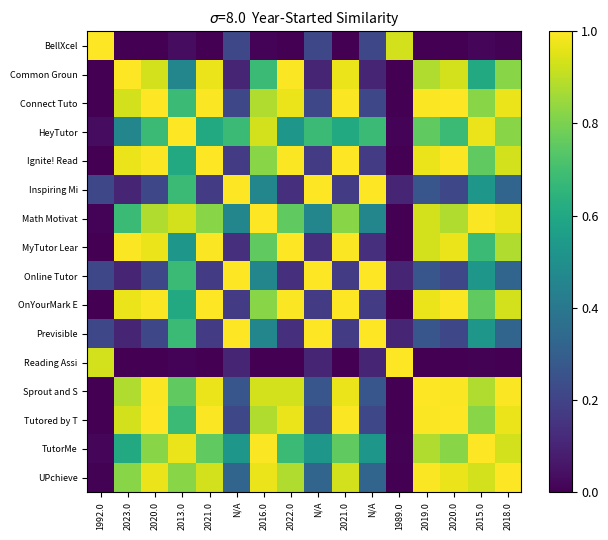

Reading left to right, extract all data points from this chart.

BellXcel: 1992.0=1.0	2023.0=0.0	2020.0=0.0	2013.0=0.0	2021.0=0.0	N/A=0.2	2016.0=0.0	2022.0=0.0	N/A=0.2	2021.0=0.0	N/A=0.2	1989.0=0.9	2019.0=0.0	2020.0=0.0	2015.0=0.0	2018.0=0.0
Common Groun: 1992.0=0.0	2023.0=1.0	2020.0=0.9	2013.0=0.5	2021.0=1.0	N/A=0.1	2016.0=0.7	2022.0=1.0	N/A=0.1	2021.0=1.0	N/A=0.1	1989.0=0.0	2019.0=0.9	2020.0=0.9	2015.0=0.6	2018.0=0.8
Connect Tuto: 1992.0=0.0	2023.0=0.9	2020.0=1.0	2013.0=0.7	2021.0=1.0	N/A=0.2	2016.0=0.9	2022.0=1.0	N/A=0.2	2021.0=1.0	N/A=0.2	1989.0=0.0	2019.0=1.0	2020.0=1.0	2015.0=0.8	2018.0=1.0
HeyTutor: 1992.0=0.0	2023.0=0.5	2020.0=0.7	2013.0=1.0	2021.0=0.6	N/A=0.7	2016.0=0.9	2022.0=0.5	N/A=0.7	2021.0=0.6	N/A=0.7	1989.0=0.0	2019.0=0.8	2020.0=0.7	2015.0=1.0	2018.0=0.8
Ignite! Read: 1992.0=0.0	2023.0=1.0	2020.0=1.0	2013.0=0.6	2021.0=1.0	N/A=0.2	2016.0=0.8	2022.0=1.0	N/A=0.2	2021.0=1.0	N/A=0.2	1989.0=0.0	2019.0=1.0	2020.0=1.0	2015.0=0.8	2018.0=0.9
Inspiring Mi: 1992.0=0.2	2023.0=0.1	2020.0=0.2	2013.0=0.7	2021.0=0.2	N/A=1.0	2016.0=0.5	2022.0=0.1	N/A=1.0	2021.0=0.2	N/A=1.0	1989.0=0.1	2019.0=0.3	2020.0=0.2	2015.0=0.5	2018.0=0.3
Math Motivat: 1992.0=0.0	2023.0=0.7	2020.0=0.9	2013.0=0.9	2021.0=0.8	N/A=0.5	2016.0=1.0	2022.0=0.8	N/A=0.5	2021.0=0.8	N/A=0.5	1989.0=0.0	2019.0=0.9	2020.0=0.9	2015.0=1.0	2018.0=1.0
MyTutor Lear: 1992.0=0.0	2023.0=1.0	2020.0=1.0	2013.0=0.5	2021.0=1.0	N/A=0.1	2016.0=0.8	2022.0=1.0	N/A=0.1	2021.0=1.0	N/A=0.1	1989.0=0.0	2019.0=0.9	2020.0=1.0	2015.0=0.7	2018.0=0.9
Online Tutor: 1992.0=0.2	2023.0=0.1	2020.0=0.2	2013.0=0.7	2021.0=0.2	N/A=1.0	2016.0=0.5	2022.0=0.1	N/A=1.0	2021.0=0.2	N/A=1.0	1989.0=0.1	2019.0=0.3	2020.0=0.2	2015.0=0.5	2018.0=0.3
OnYourMark E: 1992.0=0.0	2023.0=1.0	2020.0=1.0	2013.0=0.6	2021.0=1.0	N/A=0.2	2016.0=0.8	2022.0=1.0	N/A=0.2	2021.0=1.0	N/A=0.2	1989.0=0.0	2019.0=1.0	2020.0=1.0	2015.0=0.8	2018.0=0.9
Previsible: 1992.0=0.2	2023.0=0.1	2020.0=0.2	2013.0=0.7	2021.0=0.2	N/A=1.0	2016.0=0.5	2022.0=0.1	N/A=1.0	2021.0=0.2	N/A=1.0	1989.0=0.1	2019.0=0.3	2020.0=0.2	2015.0=0.5	2018.0=0.3
Reading Assi: 1992.0=0.9	2023.0=0.0	2020.0=0.0	2013.0=0.0	2021.0=0.0	N/A=0.1	2016.0=0.0	2022.0=0.0	N/A=0.1	2021.0=0.0	N/A=0.1	1989.0=1.0	2019.0=0.0	2020.0=0.0	2015.0=0.0	2018.0=0.0
Sprout and S: 1992.0=0.0	2023.0=0.9	2020.0=1.0	2013.0=0.8	2021.0=1.0	N/A=0.3	2016.0=0.9	2022.0=0.9	N/A=0.3	2021.0=1.0	N/A=0.3	1989.0=0.0	2019.0=1.0	2020.0=1.0	2015.0=0.9	2018.0=1.0
Tutored by T: 1992.0=0.0	2023.0=0.9	2020.0=1.0	2013.0=0.7	2021.0=1.0	N/A=0.2	2016.0=0.9	2022.0=1.0	N/A=0.2	2021.0=1.0	N/A=0.2	1989.0=0.0	2019.0=1.0	2020.0=1.0	2015.0=0.8	2018.0=1.0
TutorMe: 1992.0=0.0	2023.0=0.6	2020.0=0.8	2013.0=1.0	2021.0=0.8	N/A=0.5	2016.0=1.0	2022.0=0.7	N/A=0.5	2021.0=0.8	N/A=0.5	1989.0=0.0	2019.0=0.9	2020.0=0.8	2015.0=1.0	2018.0=0.9
UPchieve: 1992.0=0.0	2023.0=0.8	2020.0=1.0	2013.0=0.8	2021.0=0.9	N/A=0.3	2016.0=1.0	2022.0=0.9	N/A=0.3	2021.0=0.9	N/A=0.3	1989.0=0.0	2019.0=1.0	2020.0=1.0	2015.0=0.9	2018.0=1.0